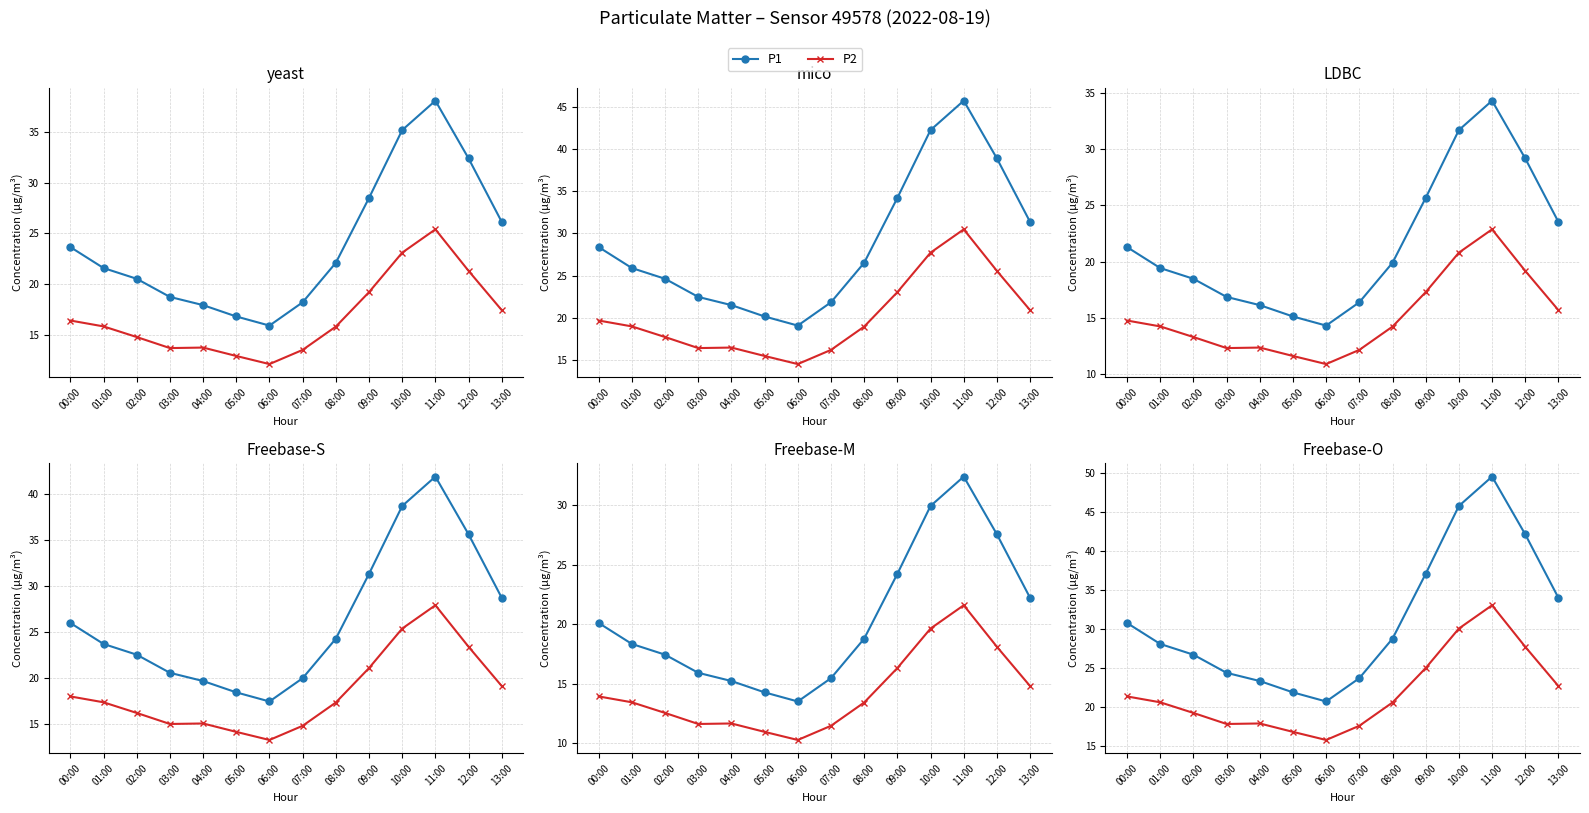

At which category is the sum across all series the highest?

11:00